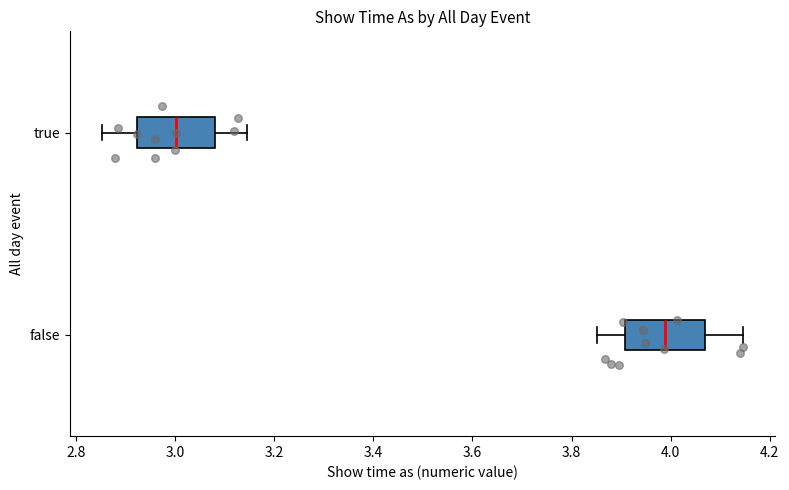

Where does the median line of the box for false sit on the x-axis? The values are not printed on the chart, so give them approximately, as read against the axis.

3.98